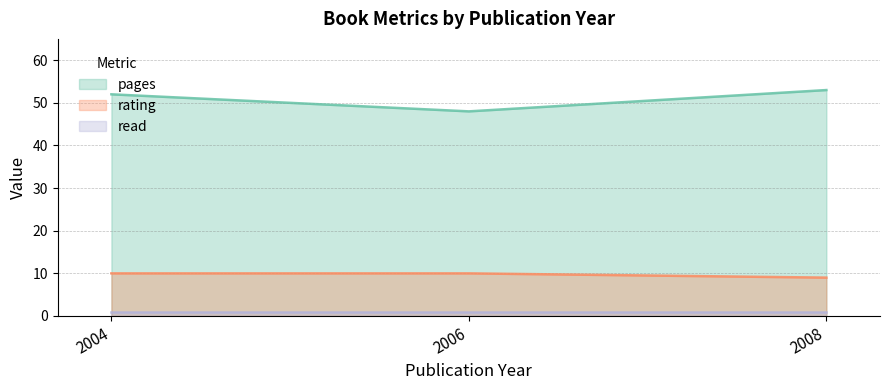

How many series are shown in this chart?

3